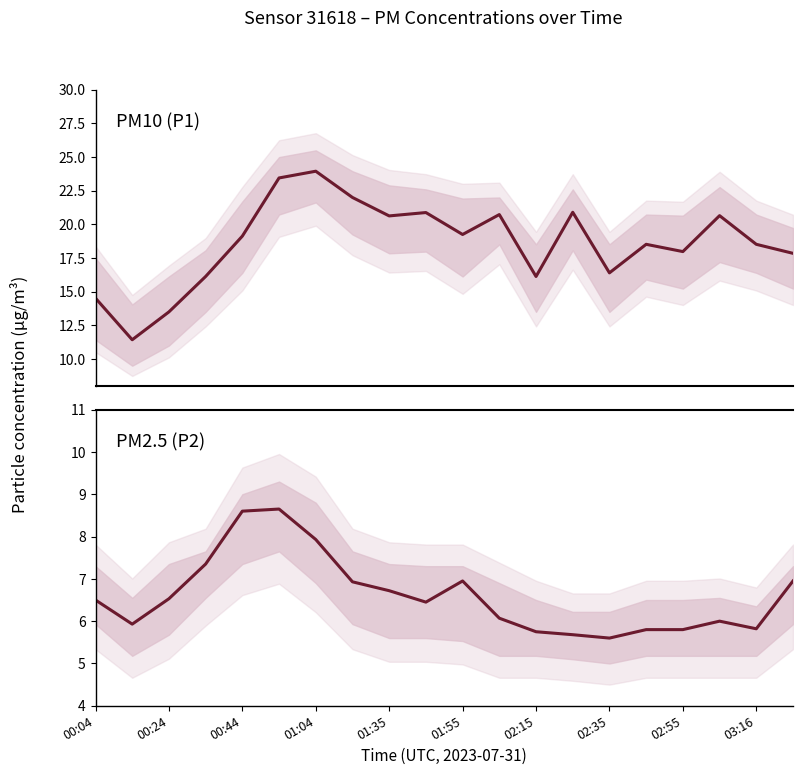

How many lines are shown in the chart?

2